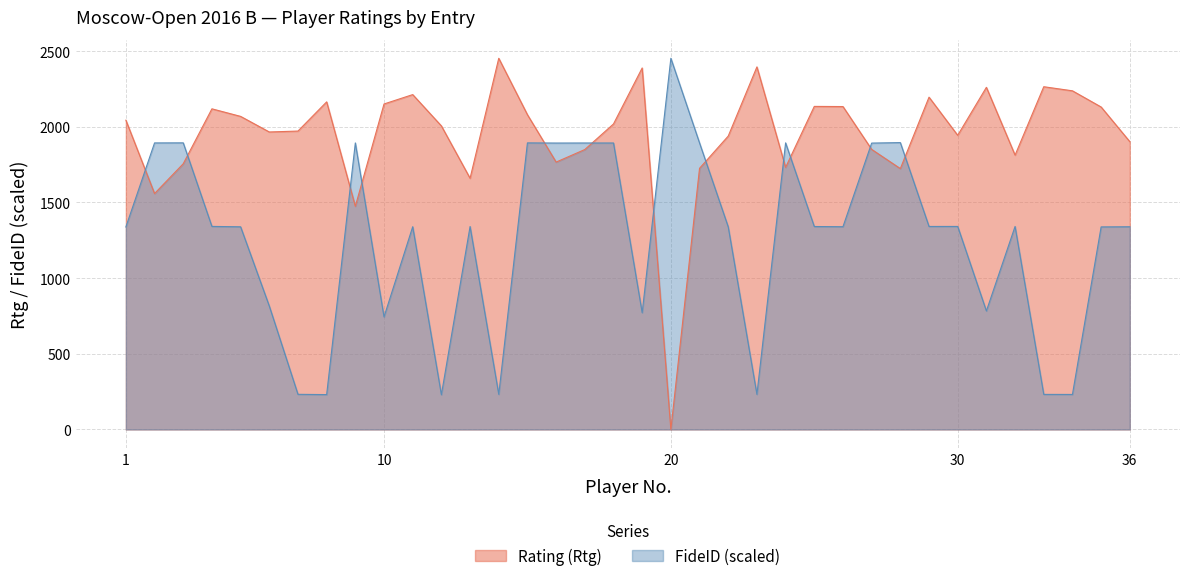

Reading left to right, extract all data points from this chart.

Rating (Rtg): 2044.0	1559.0	1756.0	2119.0	2069.0	1966.0	1972.0	2165.0	1475.0	2151.0	2213.0	2006.0	1660.0	2453.0	2080.0	1767.0	1850.0	2019.0	2389.0	0.0	1726.0	1939.0	2396.0	1732.0	2135.0	2134.0	1851.0	1724.0	2196.0	1944.0	2261.0	1813.0	2265.0	2238.0	2131.0	1902.0
FideID: 1338.2	1893.6	1894.1	1341.9	1339.4	815.9	232.3	230.5	1893.6	744.1	1339.9	229.7	1341.2	232.1	1893.9	1892.8	1893.2	1893.2	771.6	2453.0	1893.4	1338.9	232.0	1894.1	1341.2	1340.0	1892.6	1895.7	1341.6	1341.7	783.2	1341.6	231.8	231.5	1338.6	1339.7